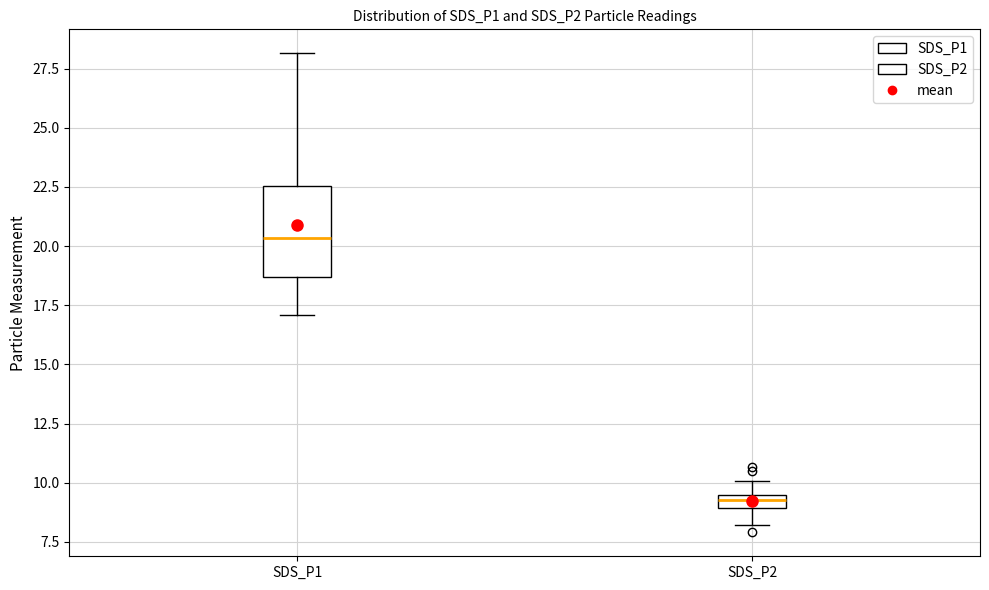

Which box's median line is the highest?

SDS_P1